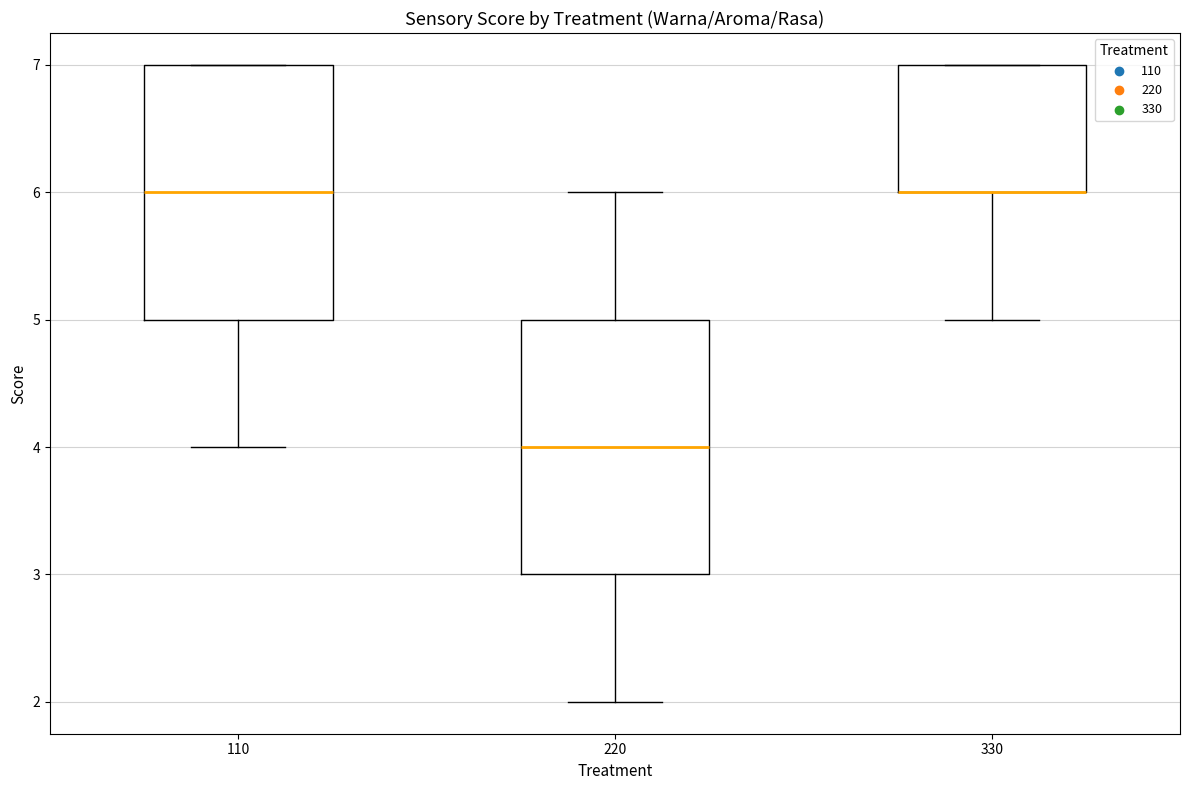

Reading left to right, read every box against the y-axis: the position of its median line, the range the box covers, and the ends of its whiskers. The values are not printed on the chart, so give them approximately, as read against the axis.

110: median 6, box 5 to 7, whiskers 4 to 7
220: median 4, box 3 to 5, whiskers 2 to 6
330: median 6 (drawn on the box's lower edge), box 6 to 7, whiskers 5 to 7